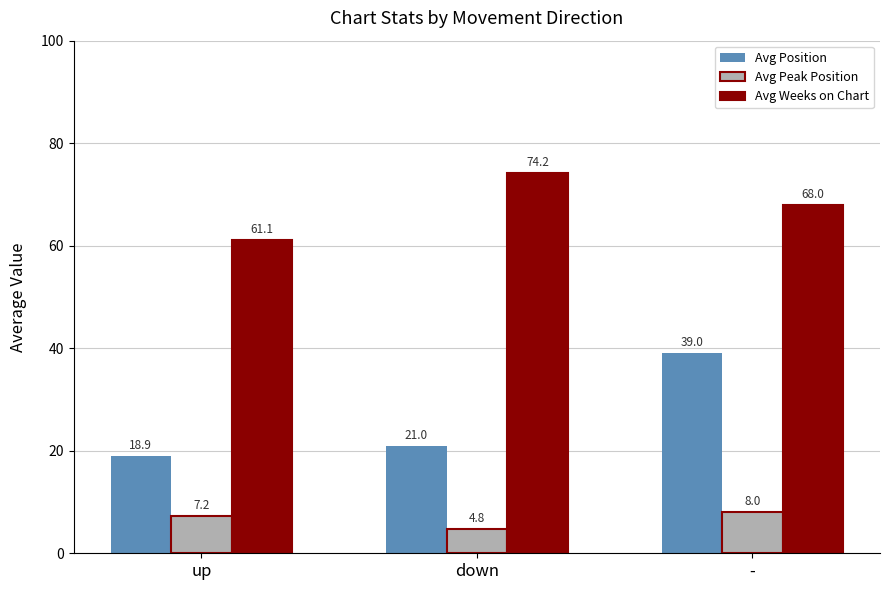

At which label does Avg Peak Position first exceed 7?

up